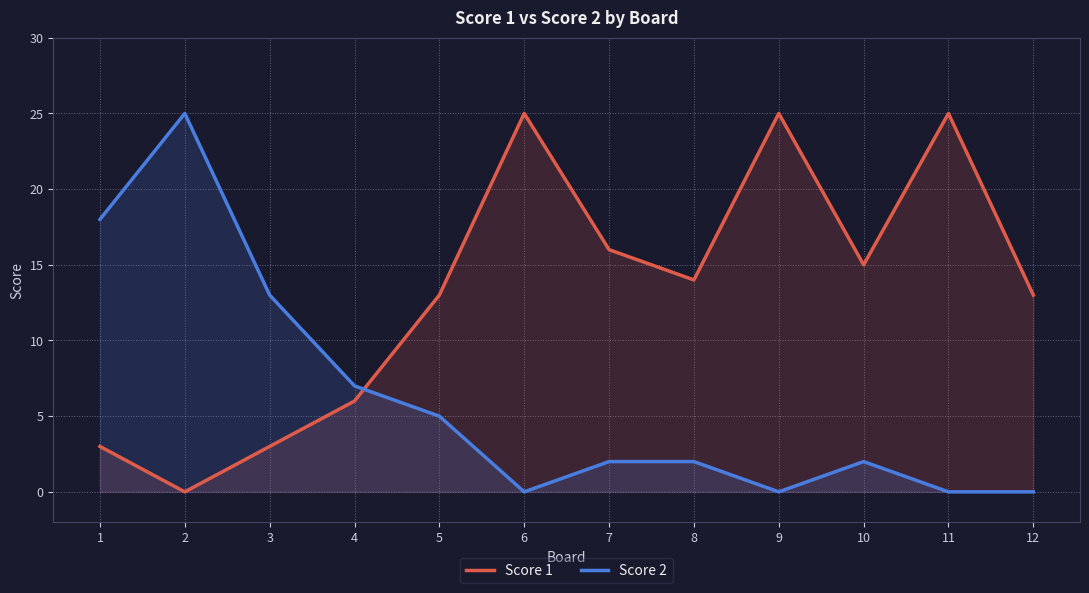

How many lines are shown in the chart?

2